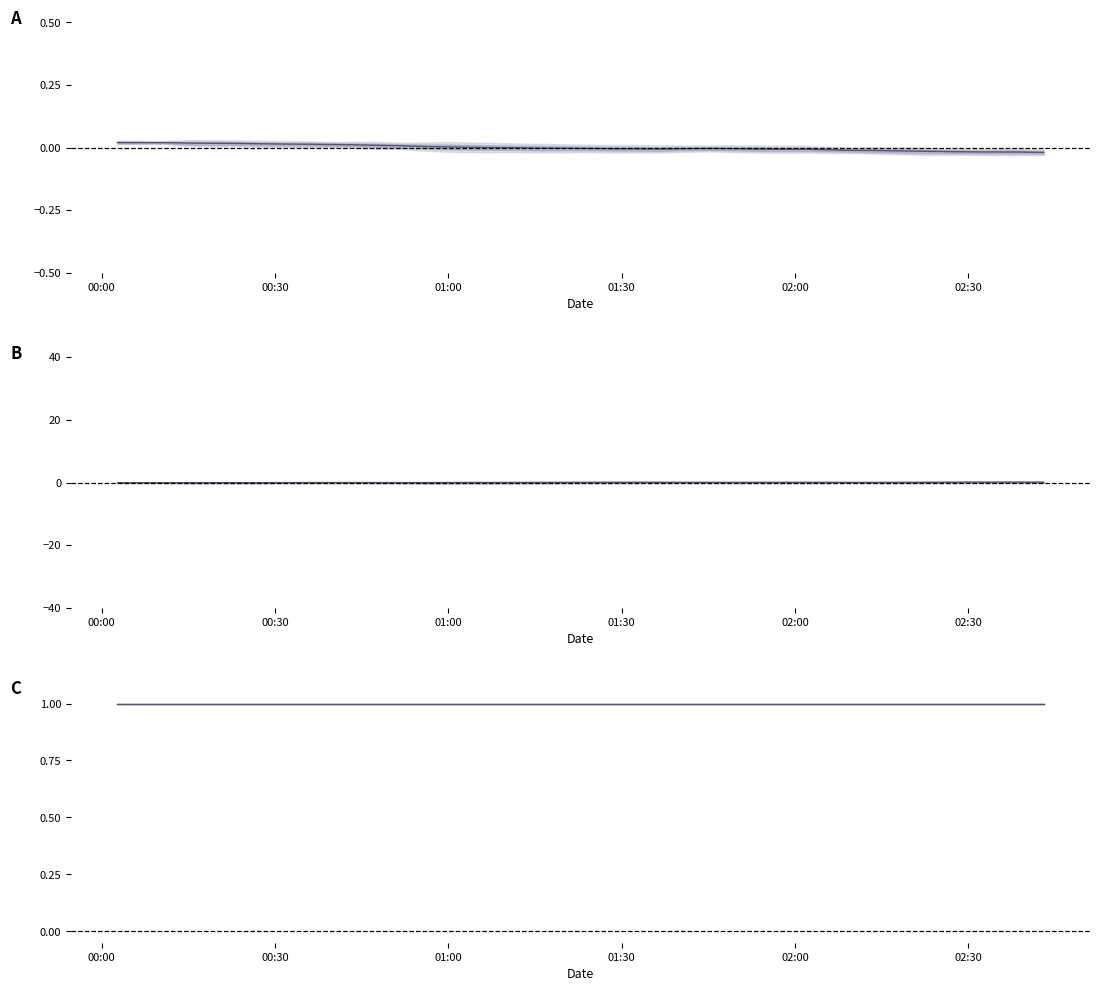

Which series has the widest spread of values?

temperature mean